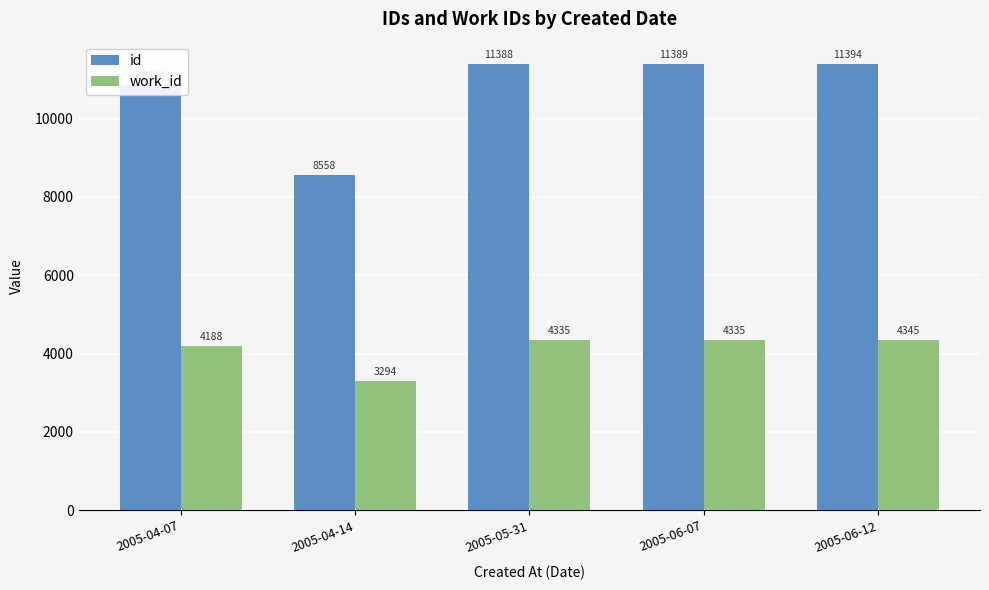

How many bars are there in total?

10